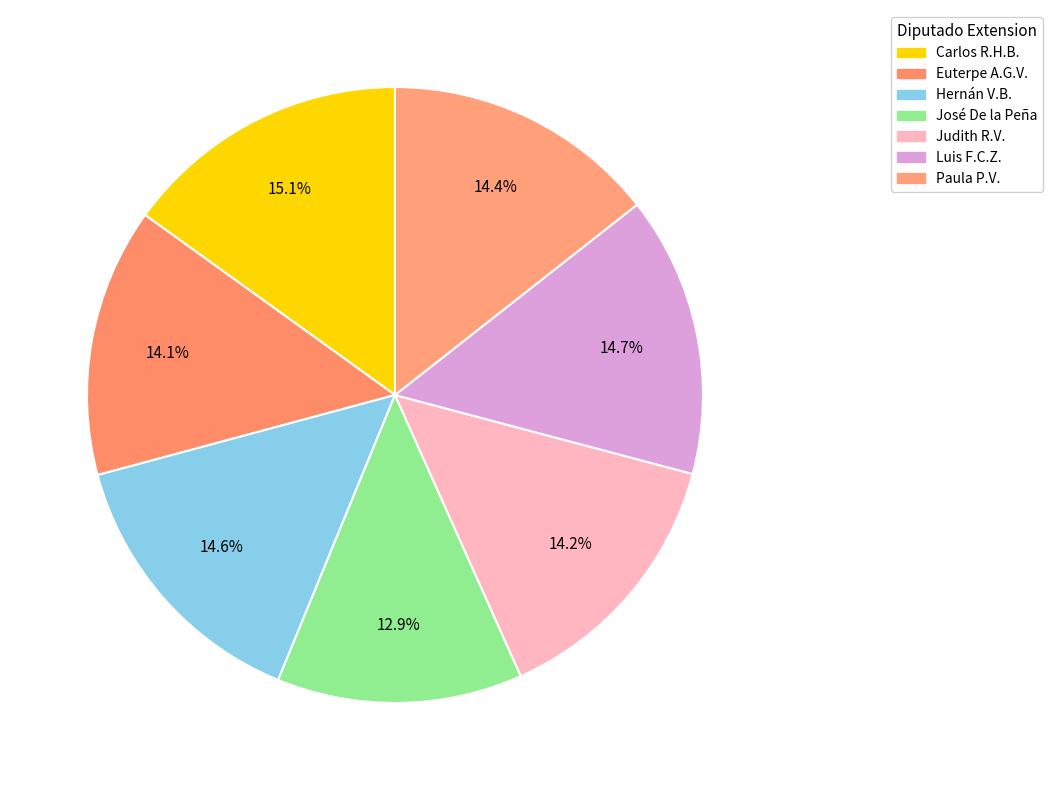

Which category has the biggest portion of the pie?

Carlos Rafael Hernández Blanco (XVI)